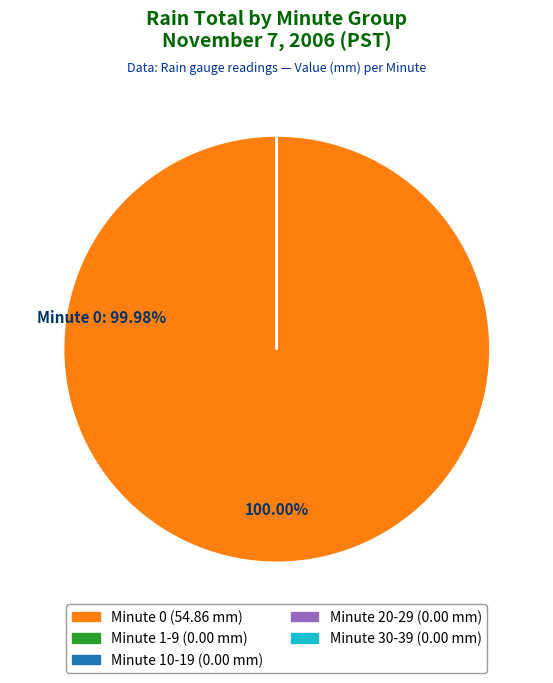

Does any single category account for the majority?

Yes